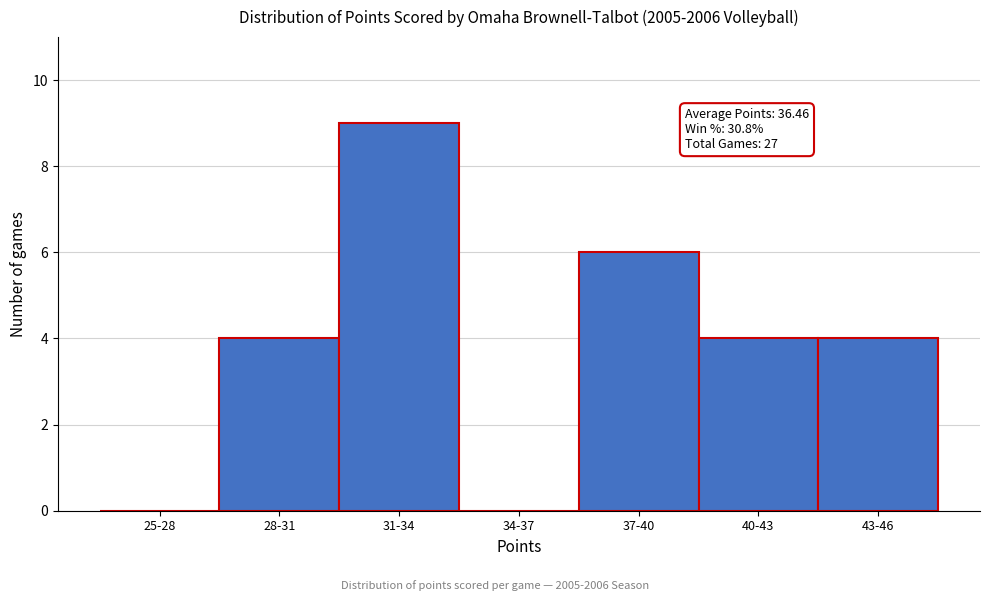

Reading right to left, extract all data points from this chart.

43-46=4	40-43=4	37-40=6	34-37=0	31-34=9	28-31=4	25-28=0